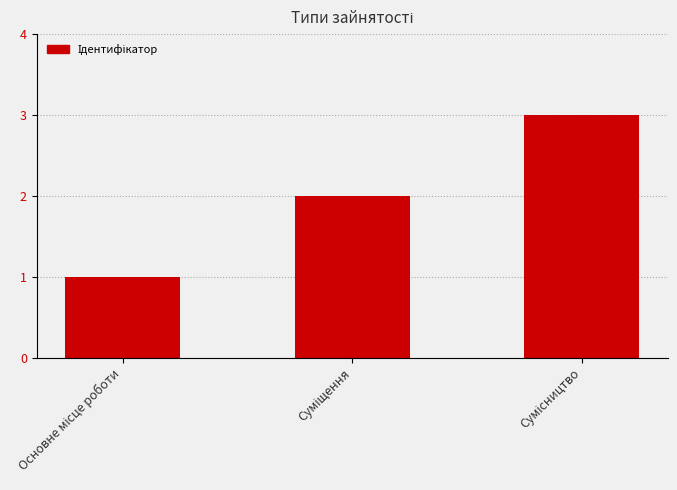

What is the maximum value shown in the chart?

3